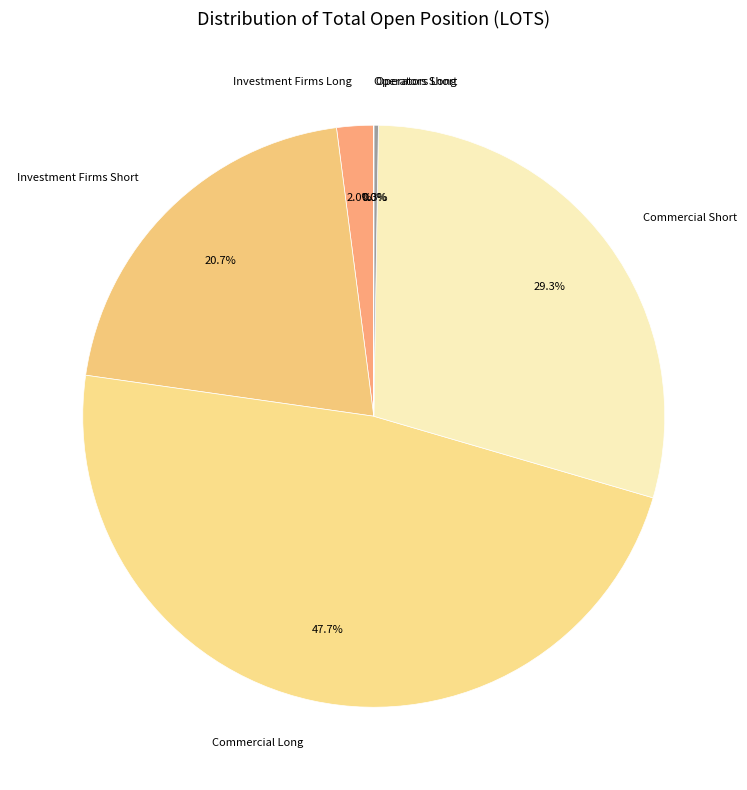

Combined, do Commercial Short and Commercial Long account for over 50%?

Yes